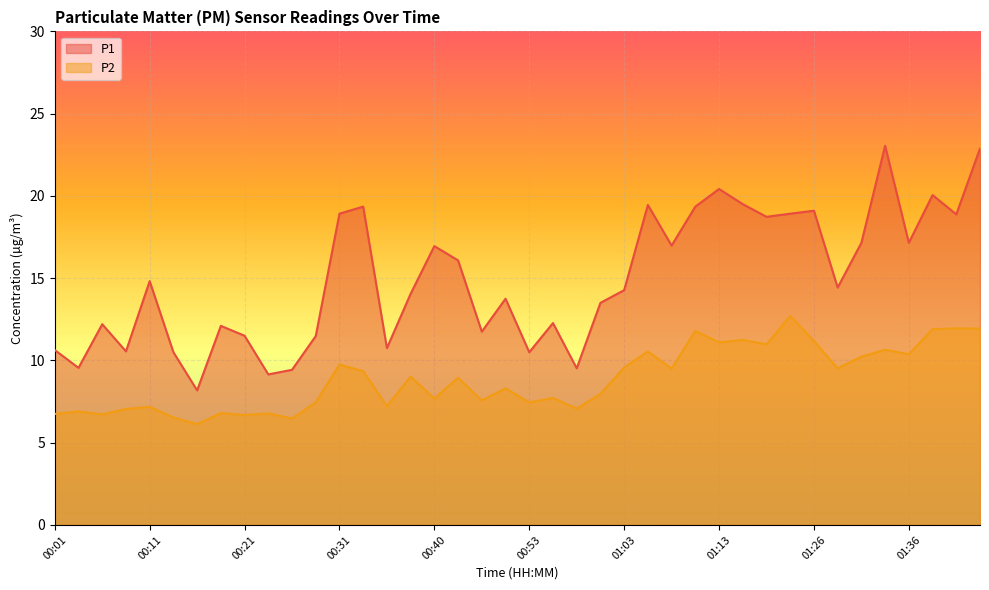

Read the P1 value at 01:39.

20.1